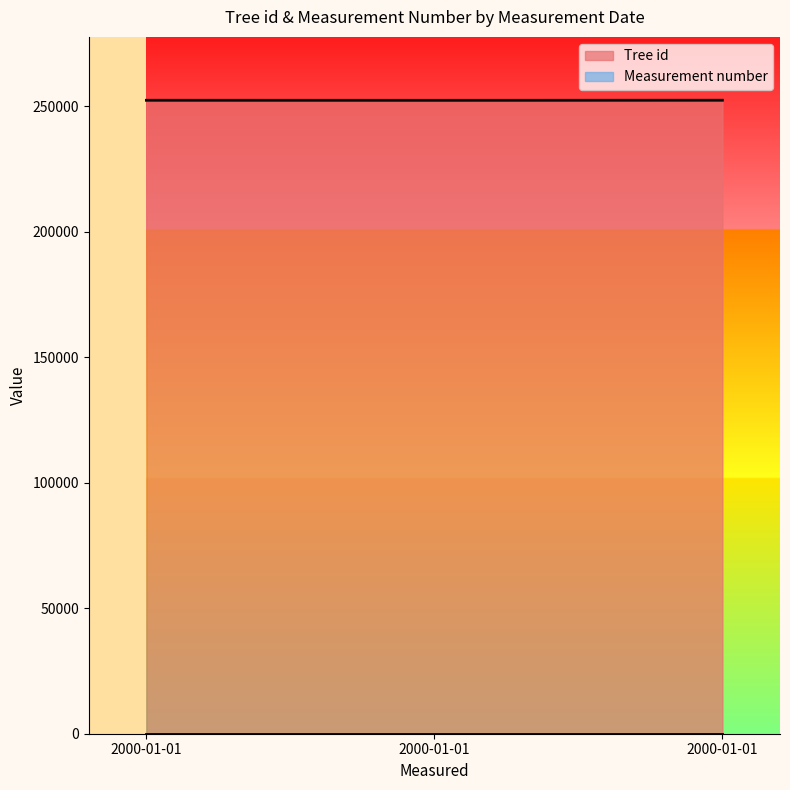

Count the values in the range 252311 to 252341.

3